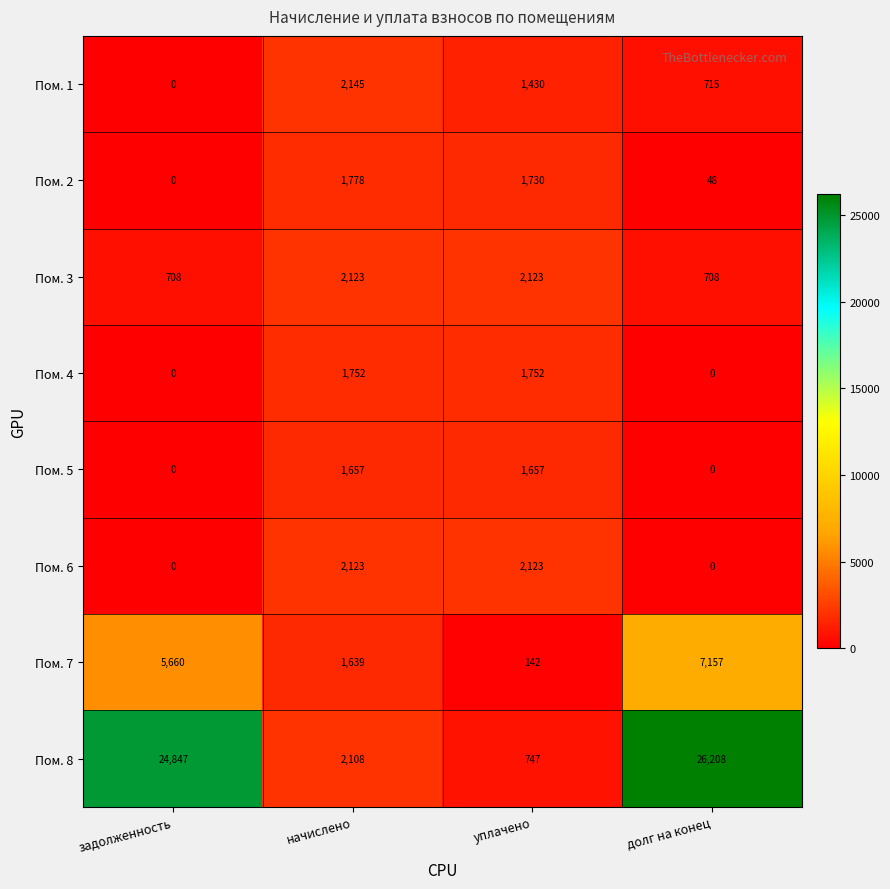

Between начислено and уплачено, which series saw the biggest shift?

Пом. 7